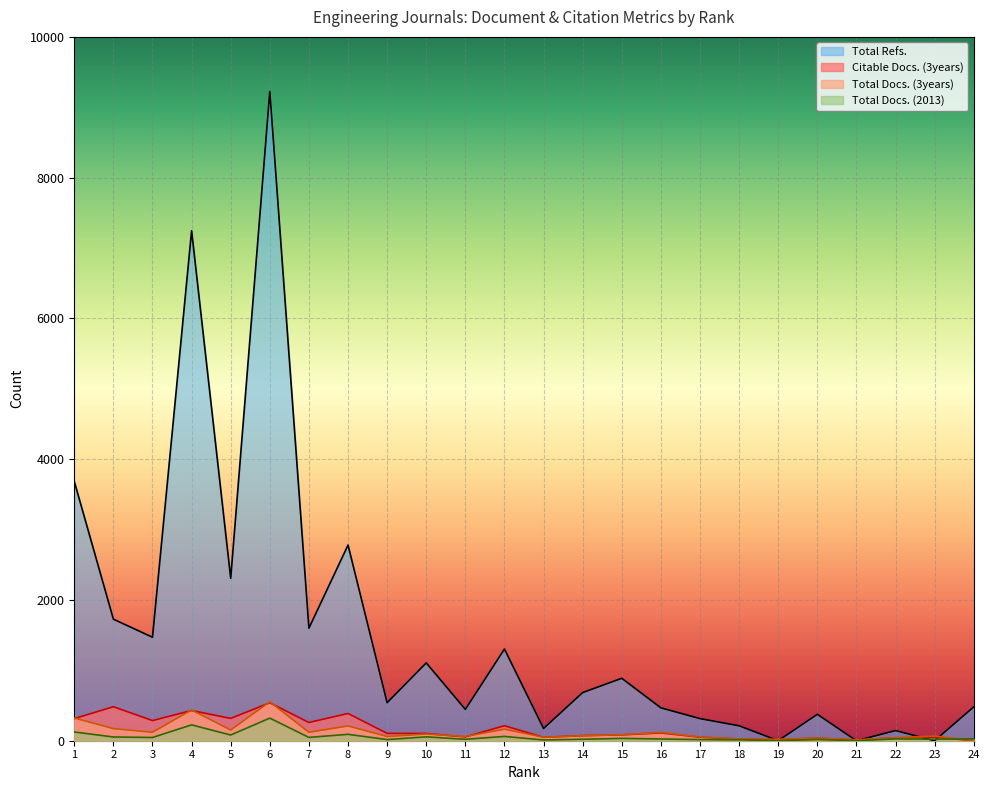

How many interior local peaks does the Total Docs. (2013) series have?

8